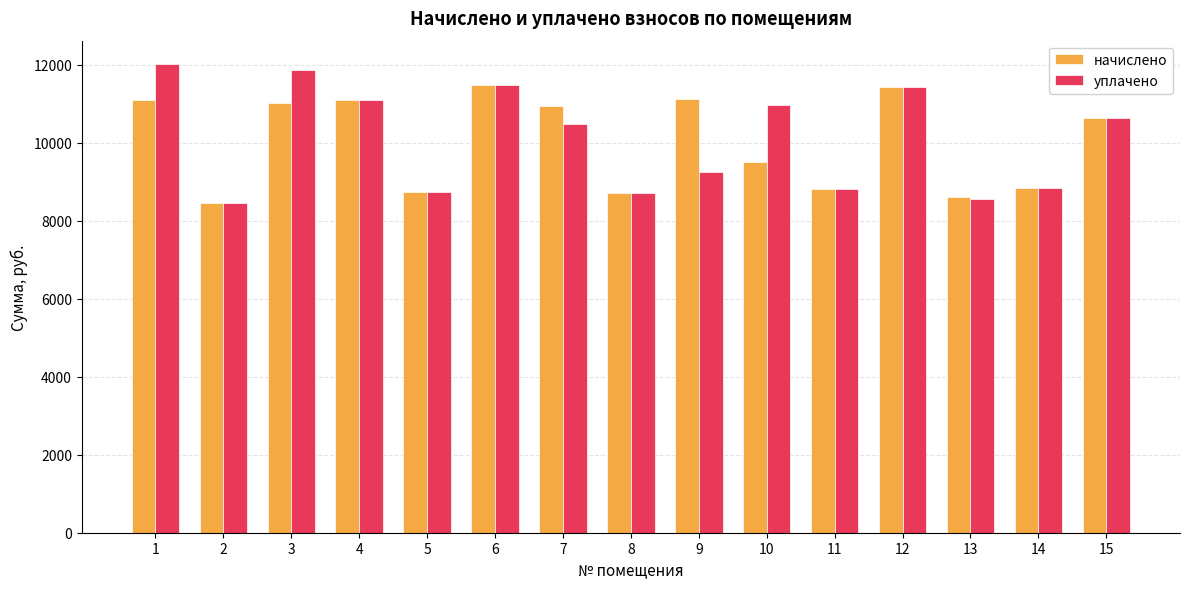

What is the minimum value shown in the chart?

8445.6